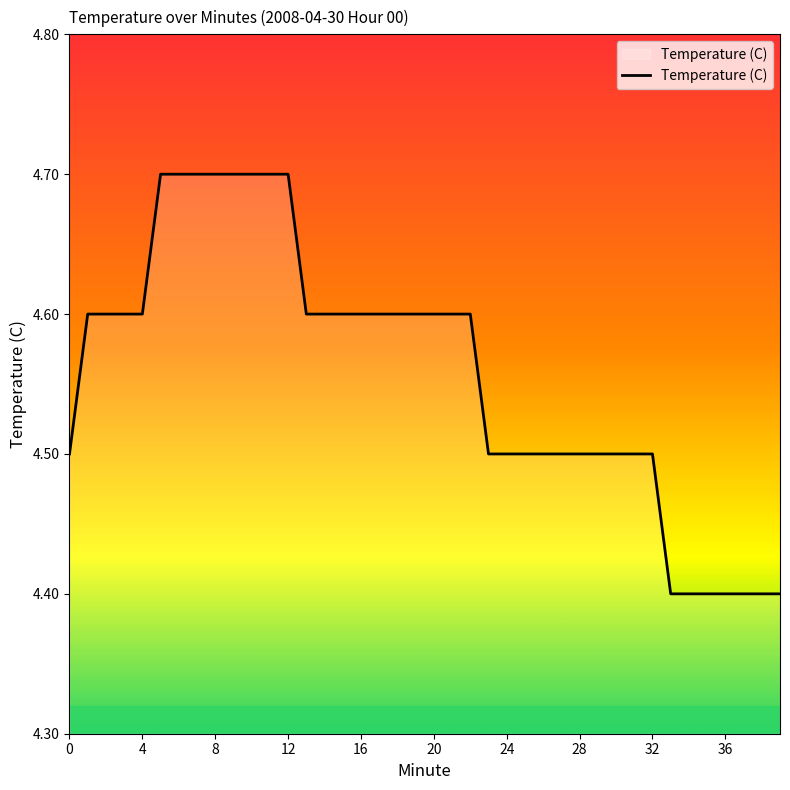

What is the smallest value displayed?

4.4